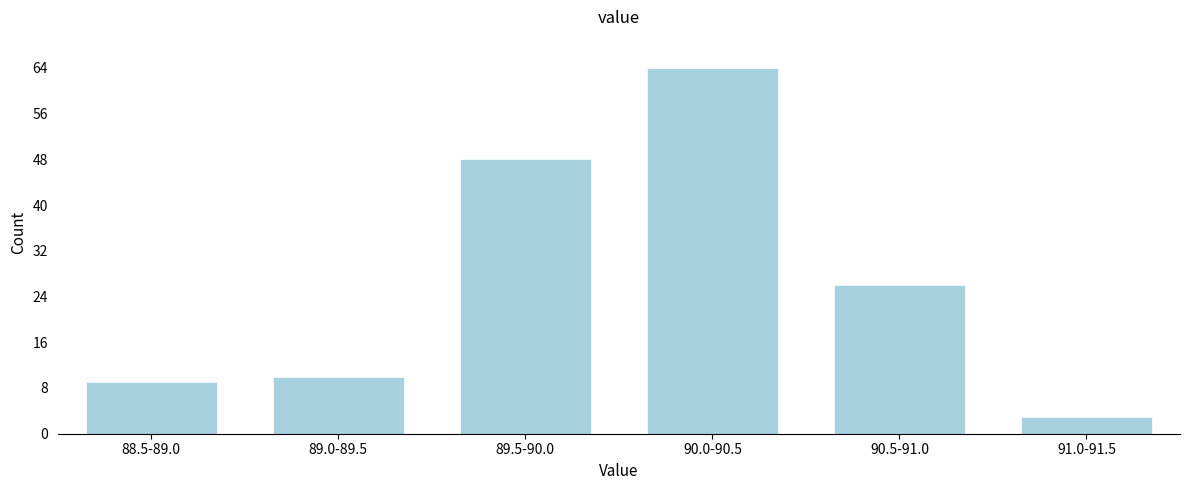

Reading right to left, what are all the values shown in this chart?

3	26	64	48	10	9